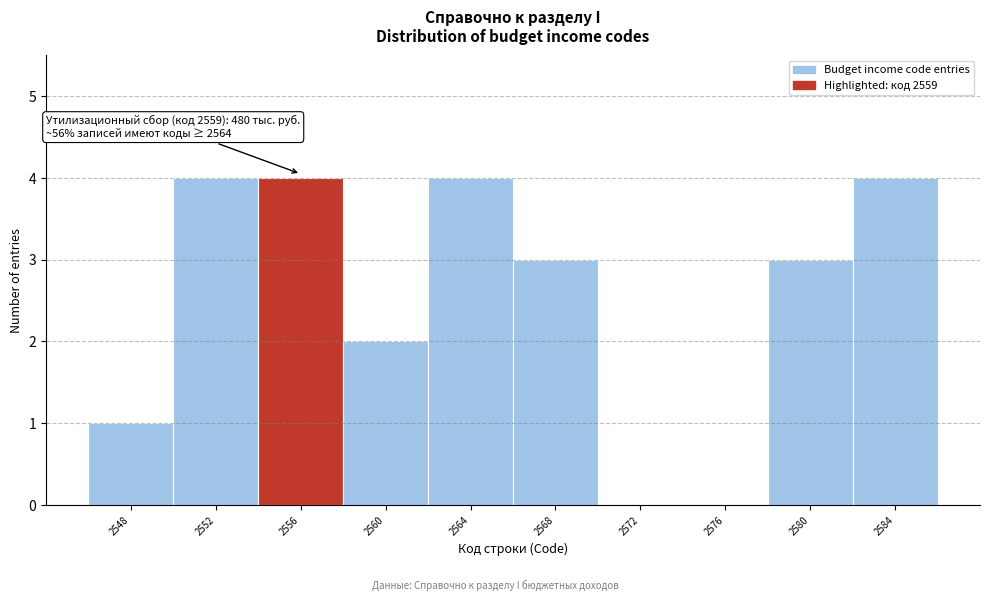

Reading left to right, list all the values displayed in this chart.

2548=1	2552=4	2556=4	2560=2	2564=4	2568=3	2572=0	2576=0	2580=3	2584=4